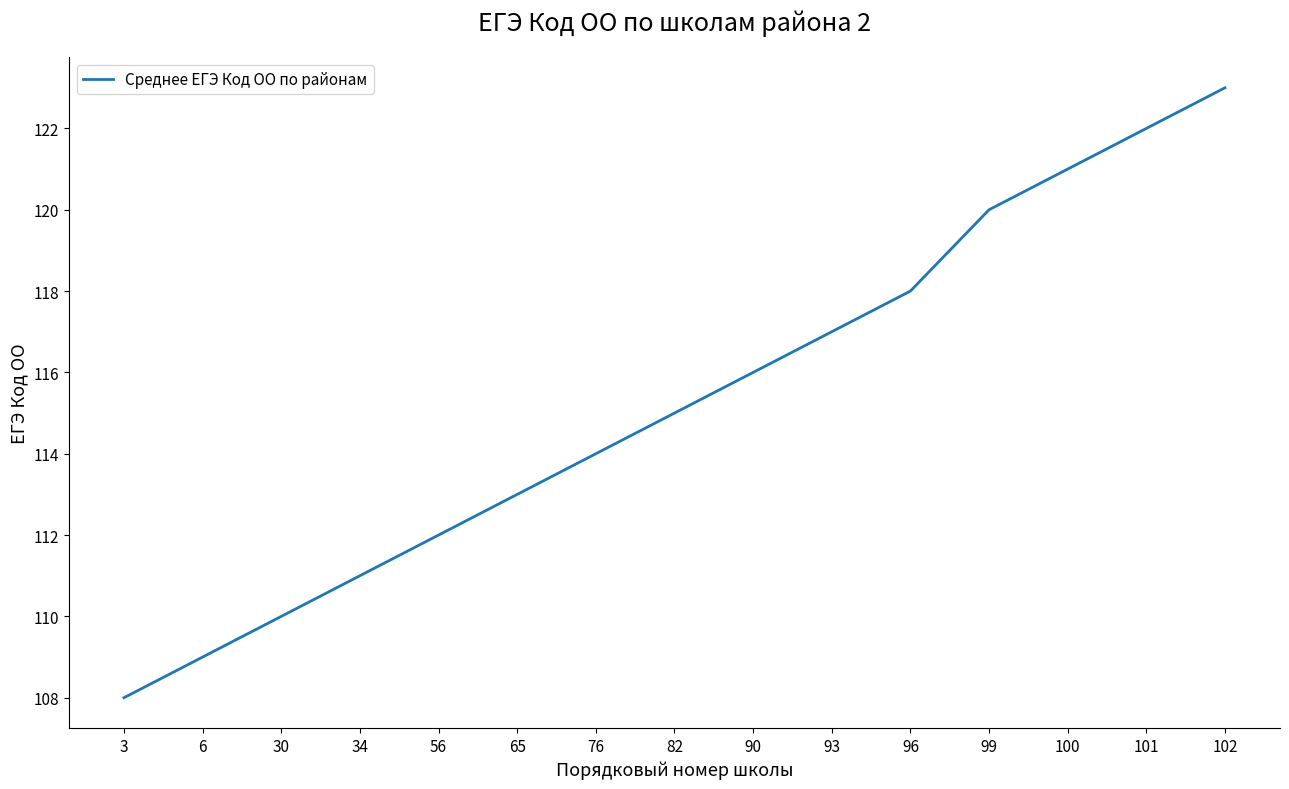

Reading left to right, transcribe all the data shown in this chart.

3=108	6=109	30=110	34=111	56=112	65=113	76=114	82=115	90=116	93=117	96=118	99=120	100=121	101=122	102=123